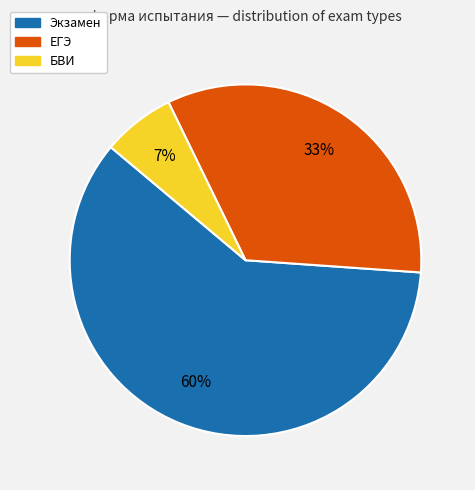

To the nearest percent, what percentage of the pie is Экзамен?

60%